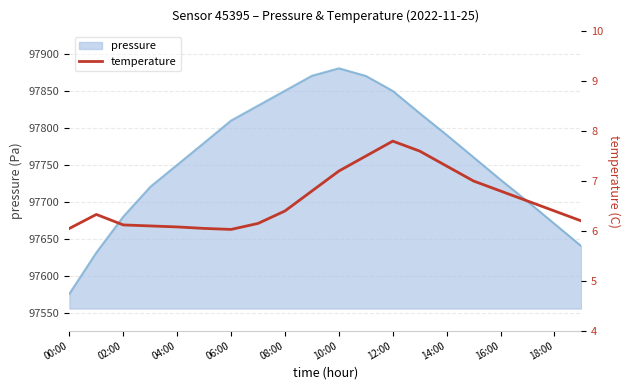

True or false: pressure has a value of 31267.9 at 08:00.

False